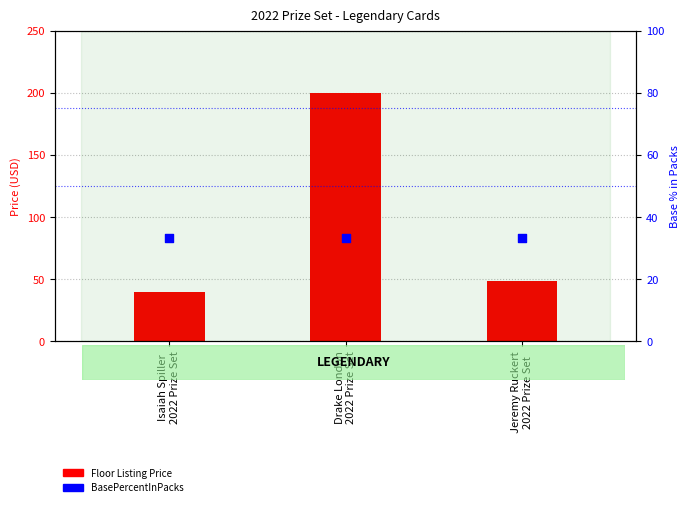

What is the total value across all series at Jeremy Ruckert
2022 Prize Set?

82.3